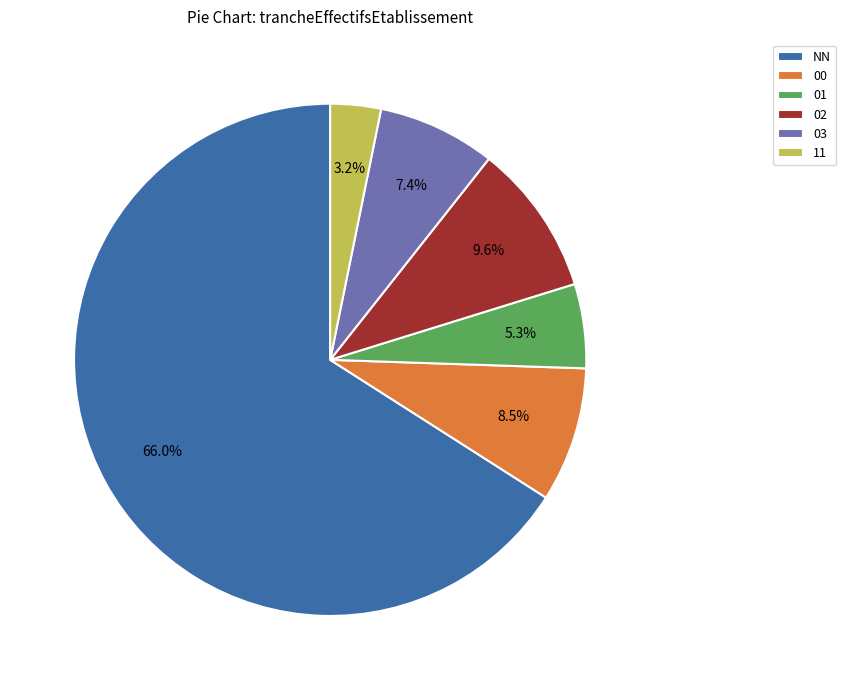

To the nearest percent, what percentage of the pie is NN?

66%